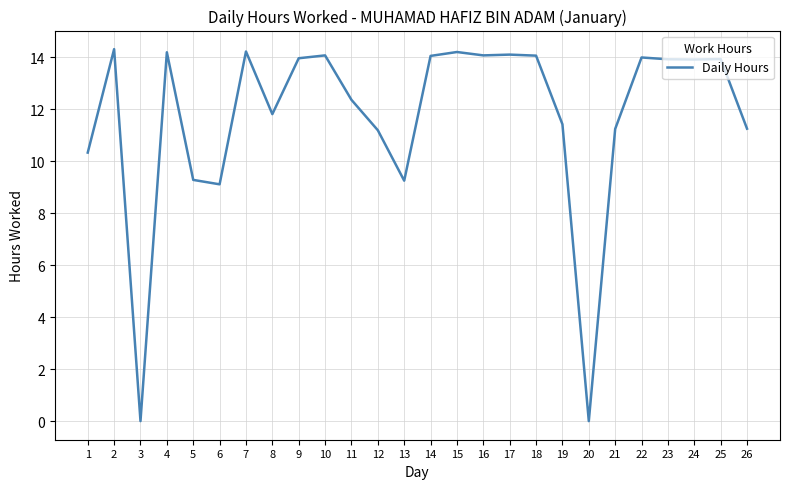

True or false: the data has more than 2 interior local peaks.

True